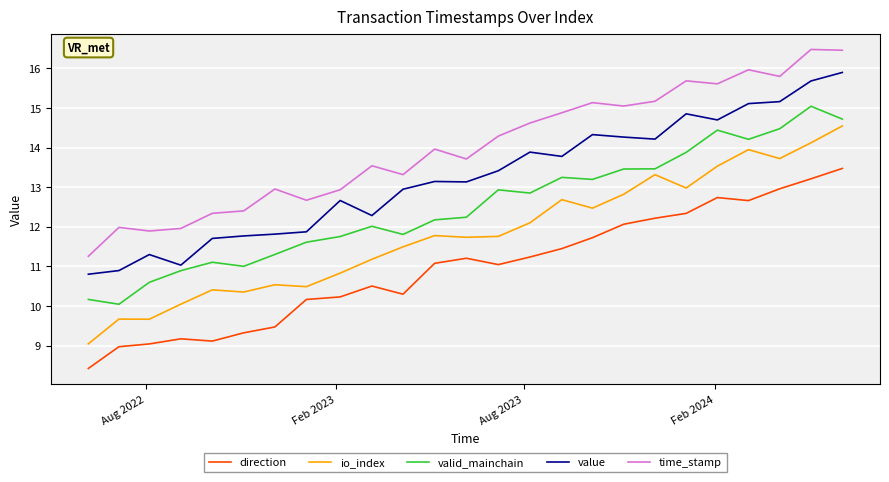

What is the difference between the maximum and minimum values in the direction series?

5.0